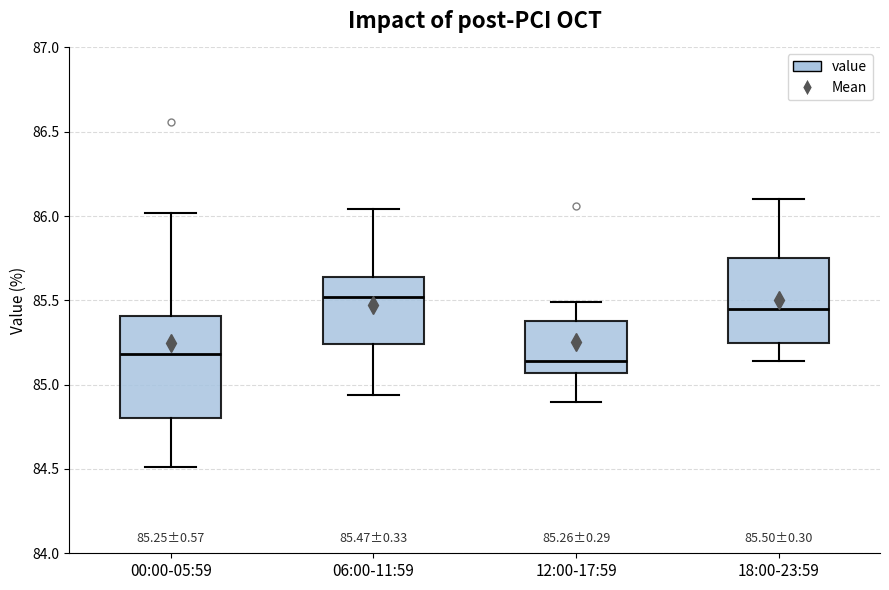

Which box is the tallest, from its lower edge to its upper edge?

00:00-05:59